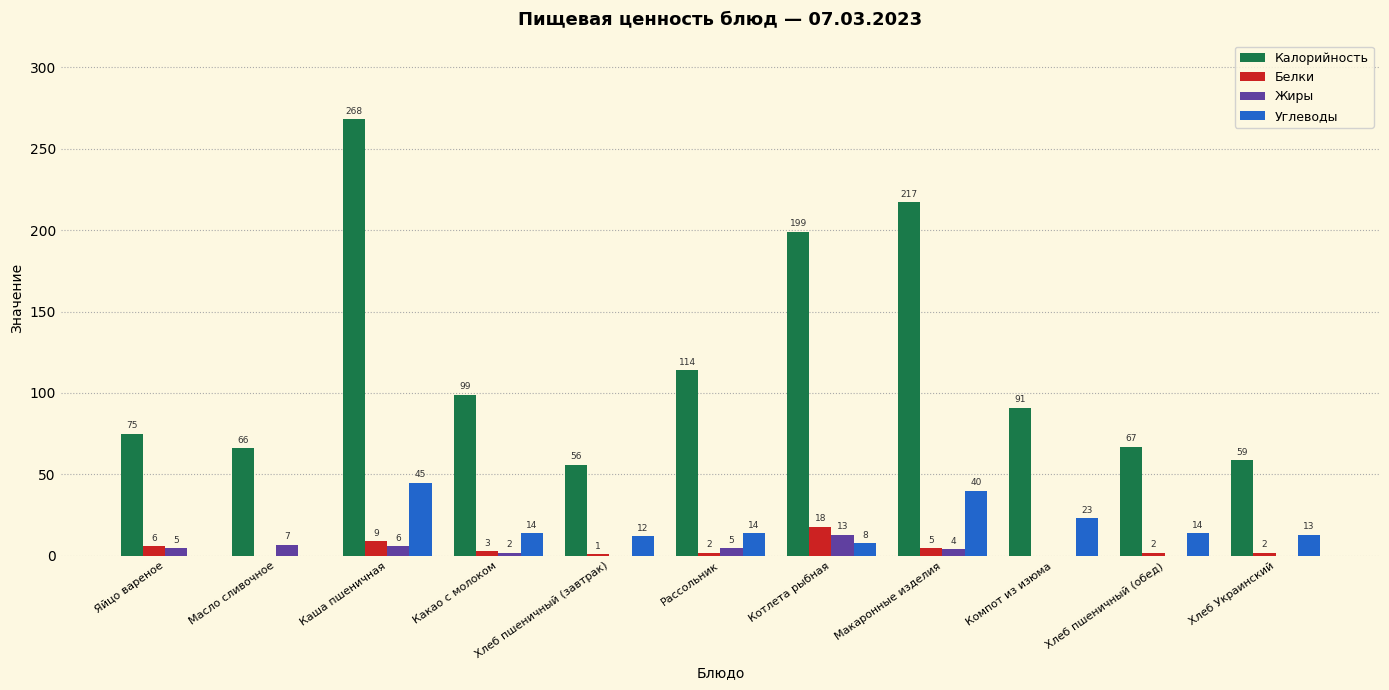

How many values in Белки are above zero?

9